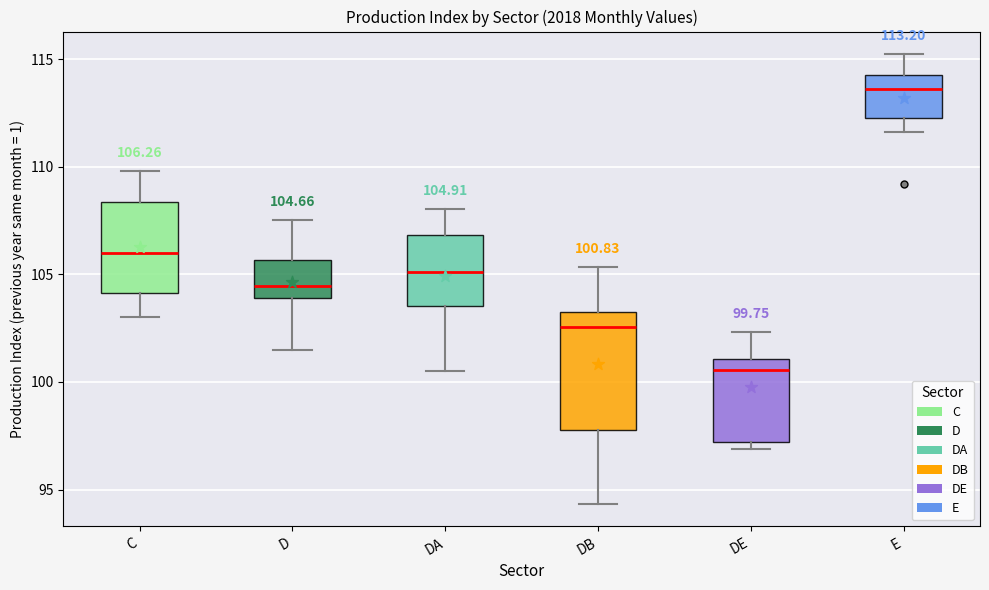

Which box has the lowest median line?

DE